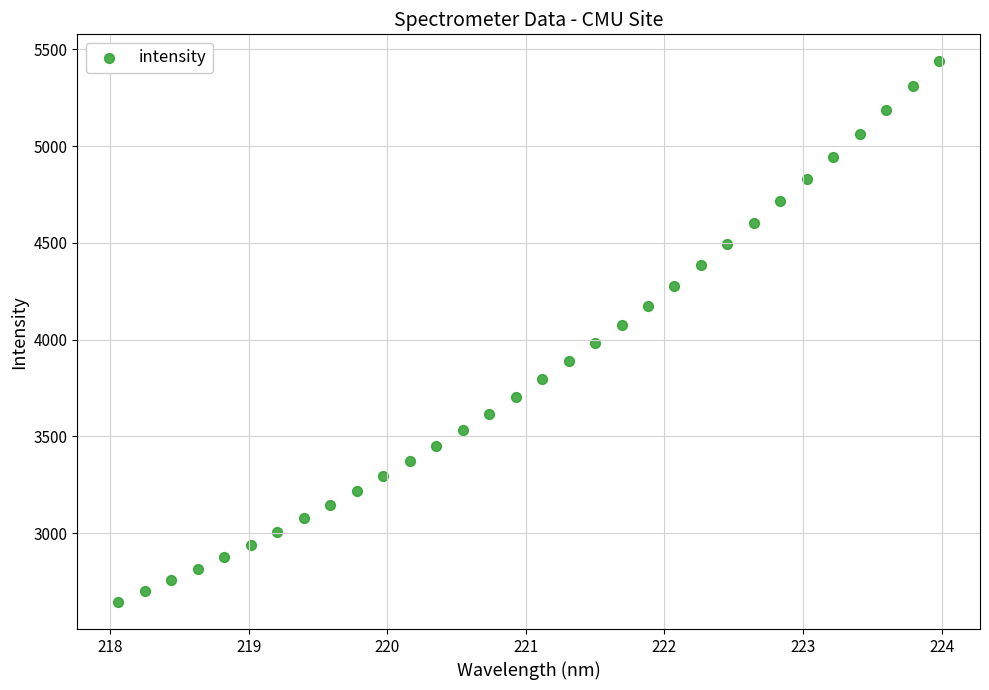

What is the range of Y values (max minus min)?

2793.4